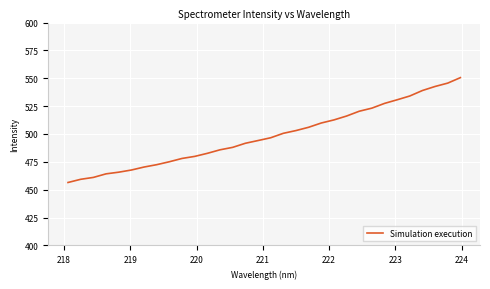

Count the number of values greater than 496.

16